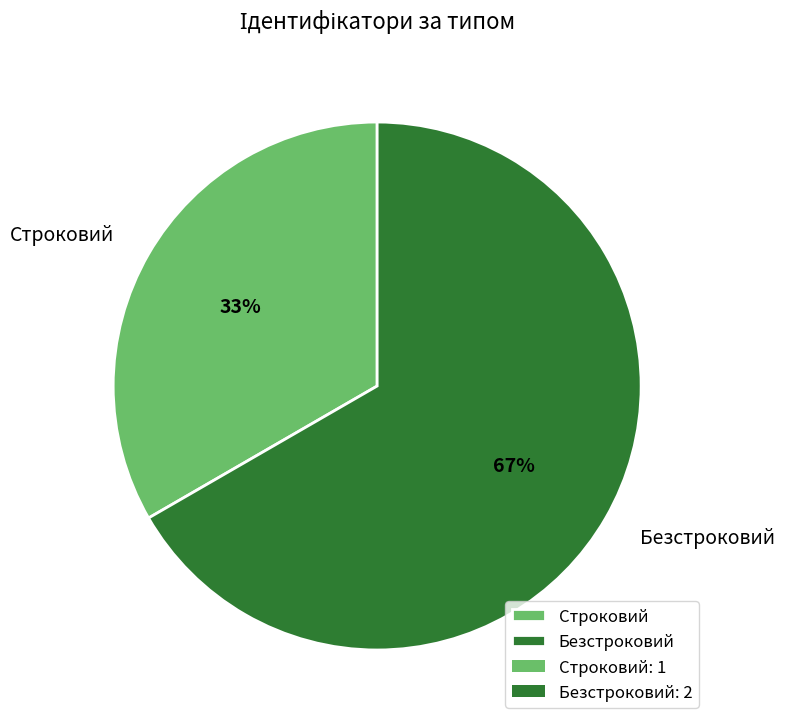

To the nearest percent, what is the combined percentage of Безстроковий and Строковий?

100%